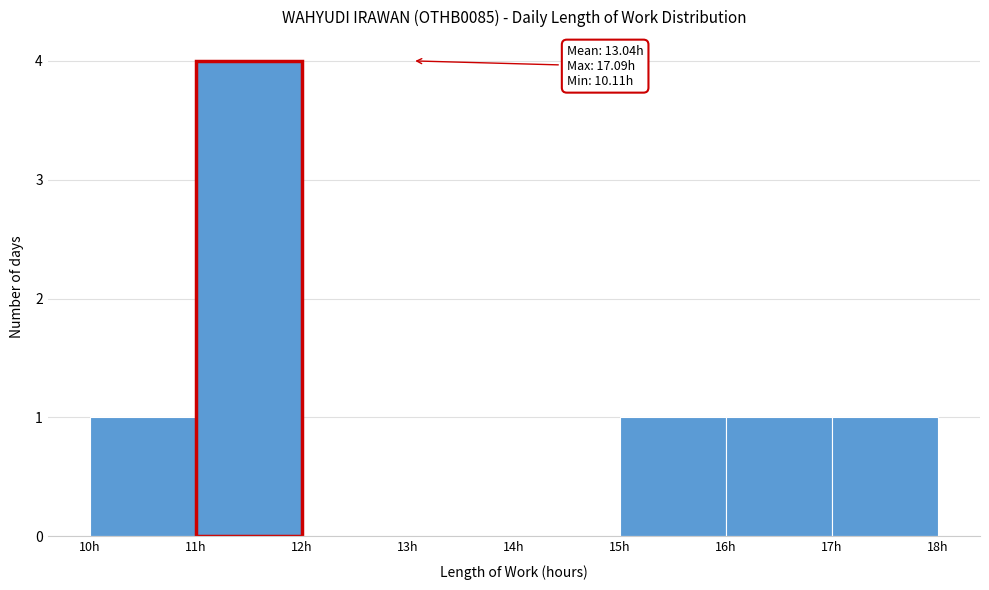

Which range on the x-axis has the tallest bar?

11 to 12